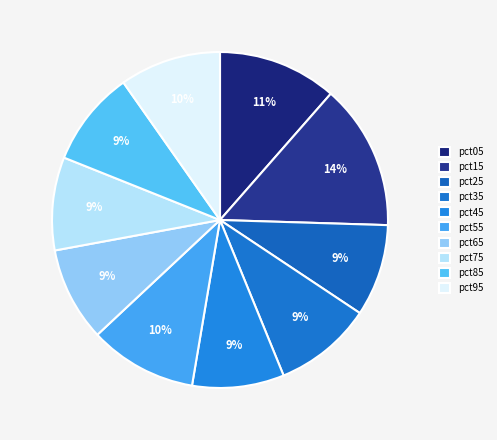

What is the change in value from pct55 to pct85?

-0.1